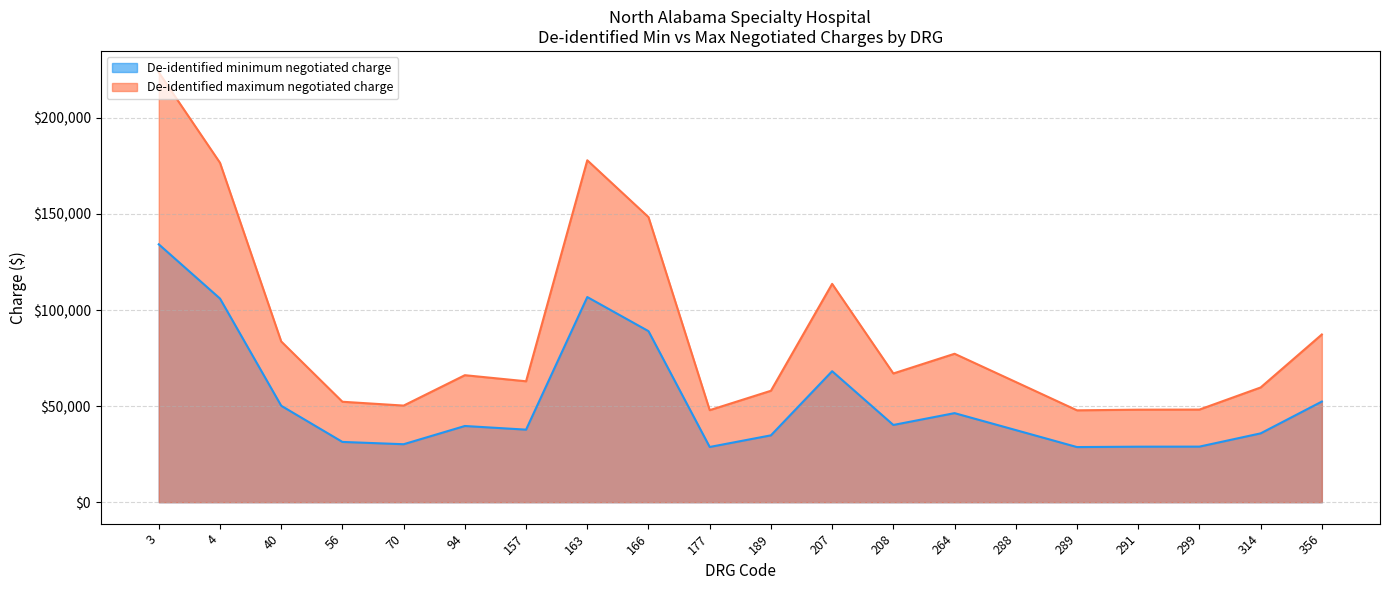

In De-identified minimum negotiated charge, how many points are higher than both neighbors (excluding endpoints)?

4